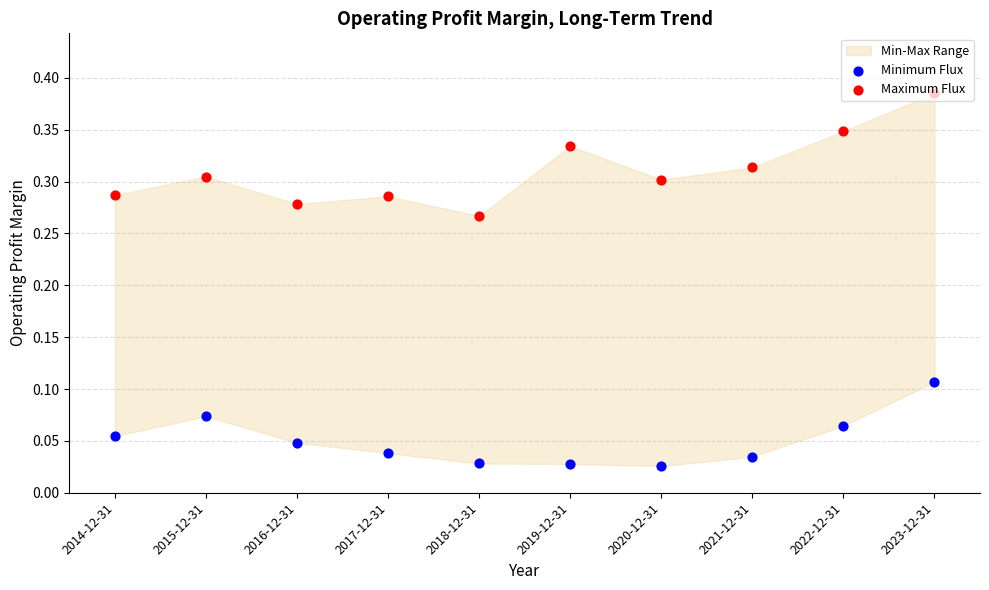

Is the value of Maximum Flux at 2017-12-31 greater than the value of Minimum Flux at 2017-12-31?

Yes